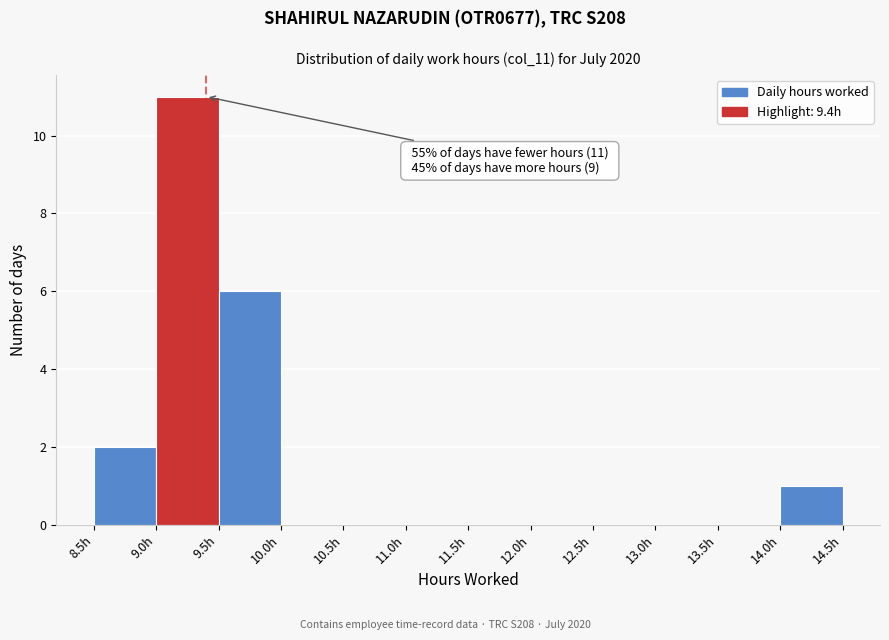

Over which range of the x-axis is the bar tallest?

9.0 to 9.5